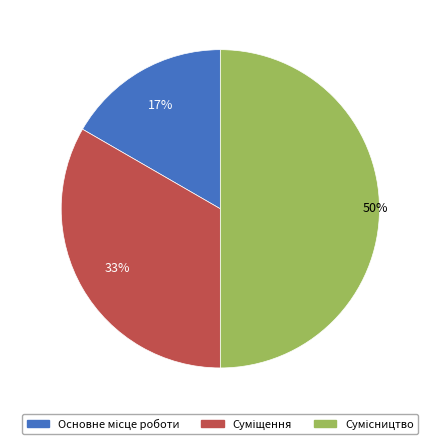

How many slices are in this pie chart?

3